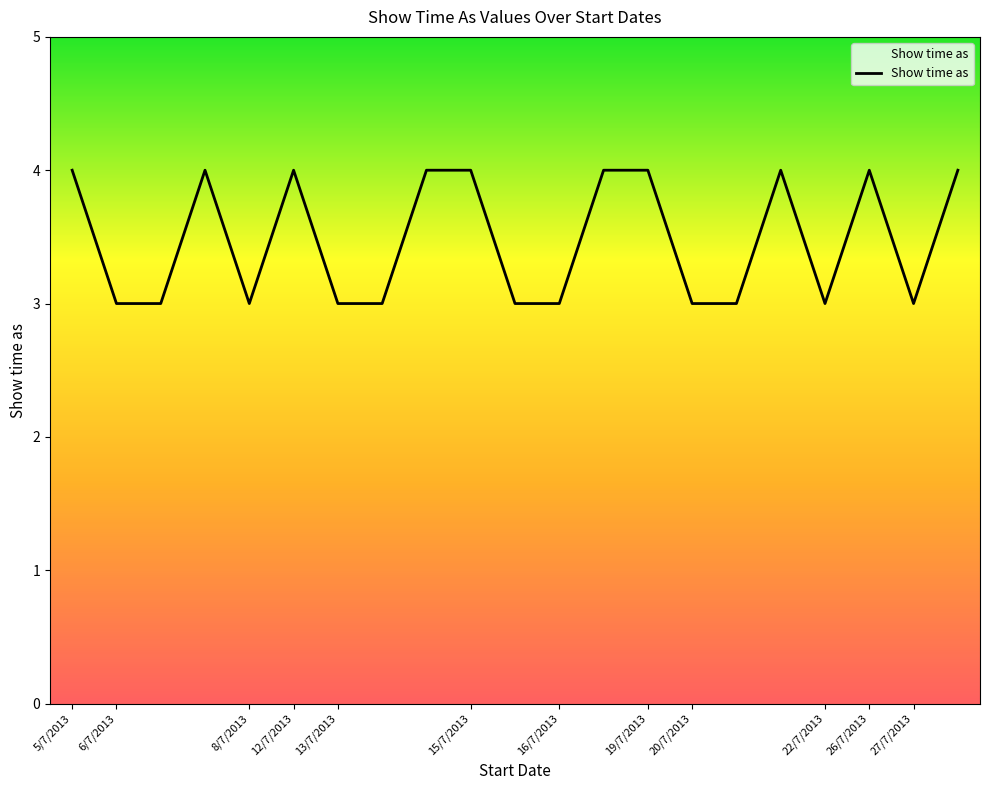

What is the average value?

3